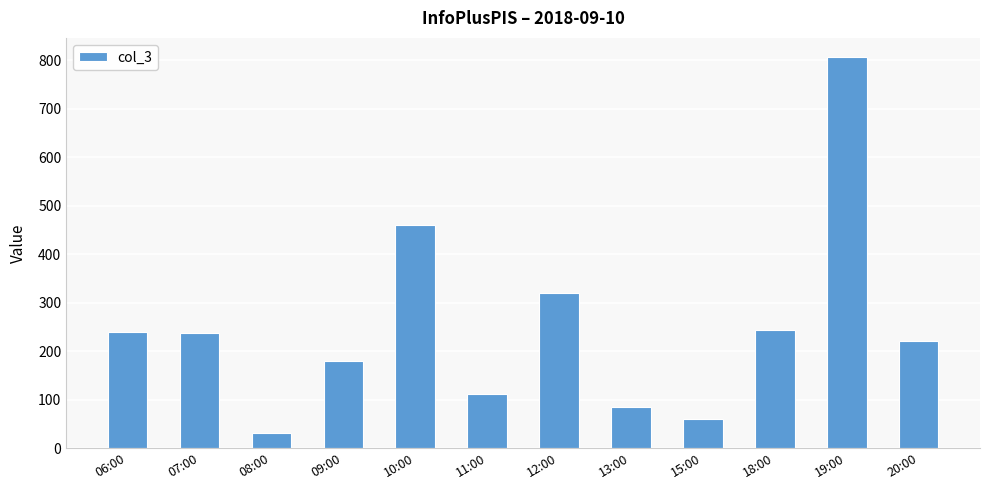

The value at 08:00 is 31. True or false?

True